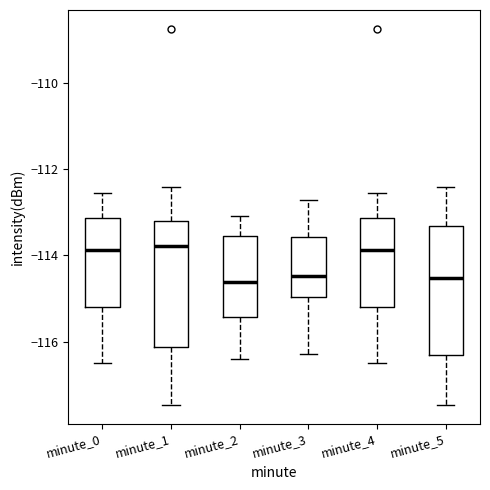

Where does the median line of the box for minute_0 sit on the y-axis? The values are not printed on the chart, so give them approximately, as read against the axis.

-113.8